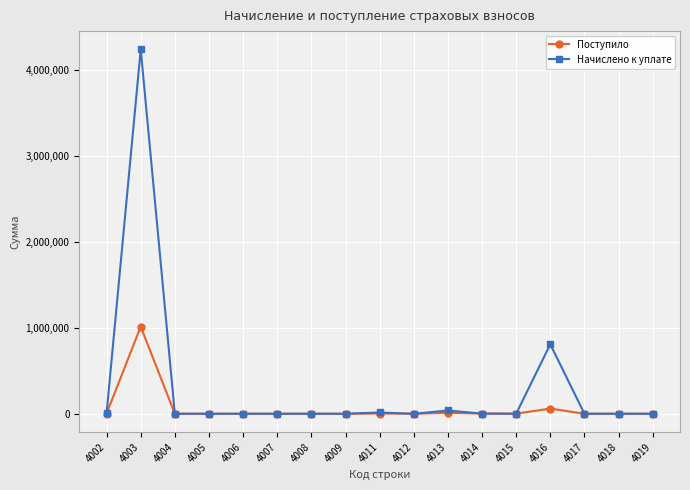

Which series has the largest total across all categories?

Начислено к уплате